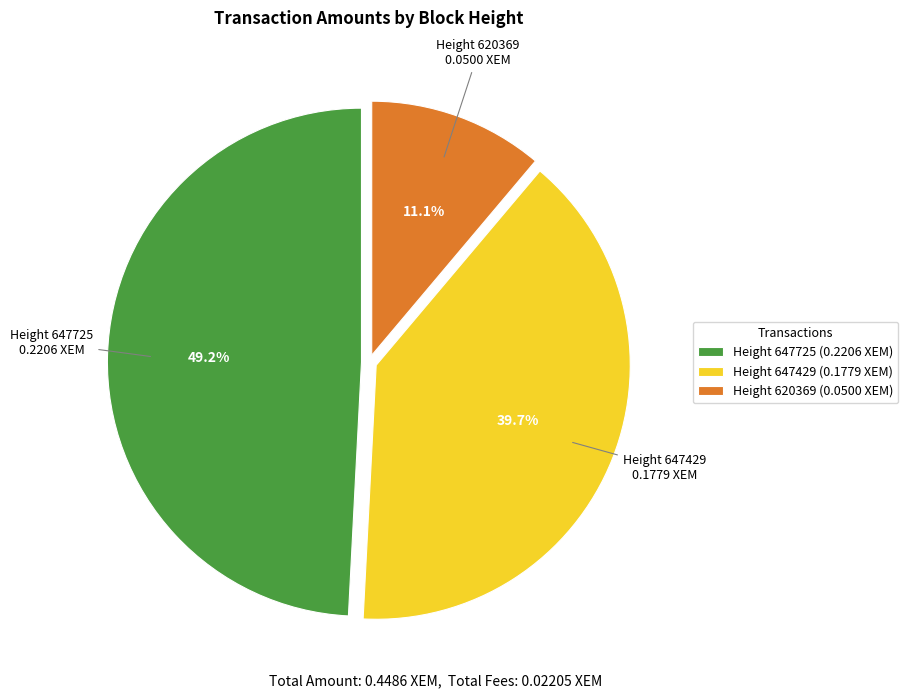

Which has a higher value, Height 647725 (0.2206 XEM) or Height 620369 (0.0500 XEM)?

Height 647725 (0.2206 XEM)